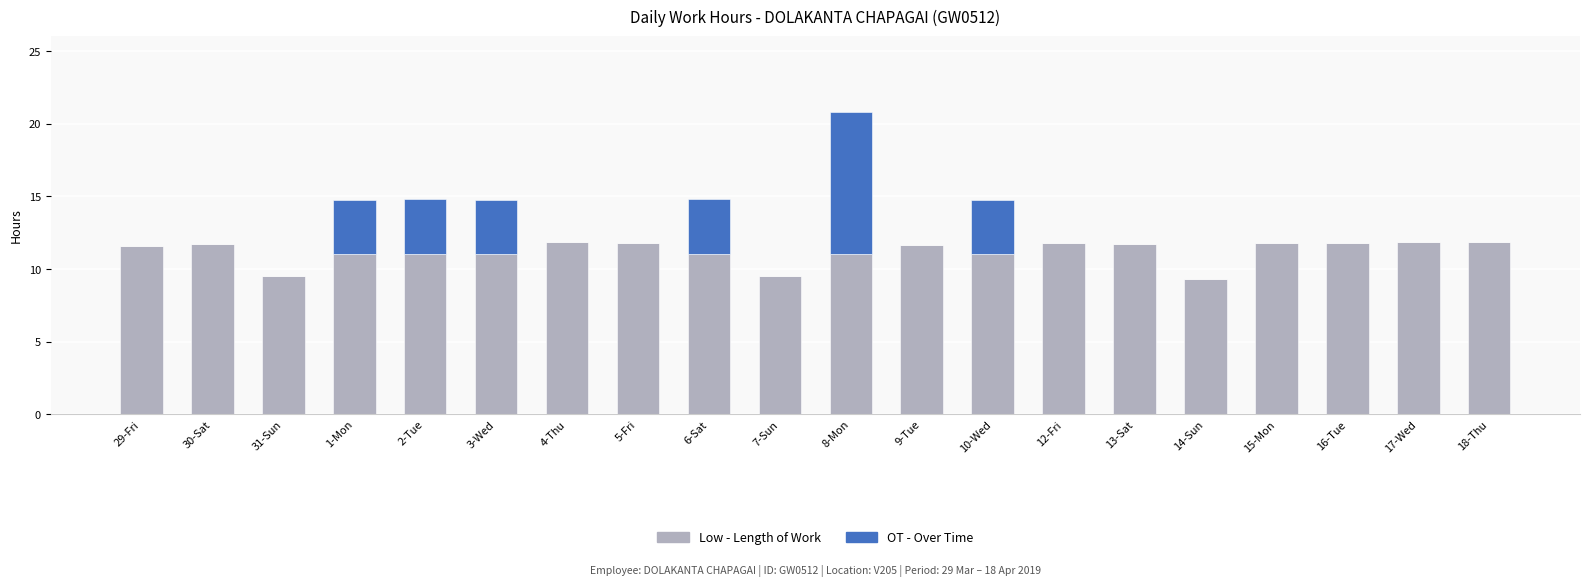

Are the bars grouped side by side (vs. stacked)?

No